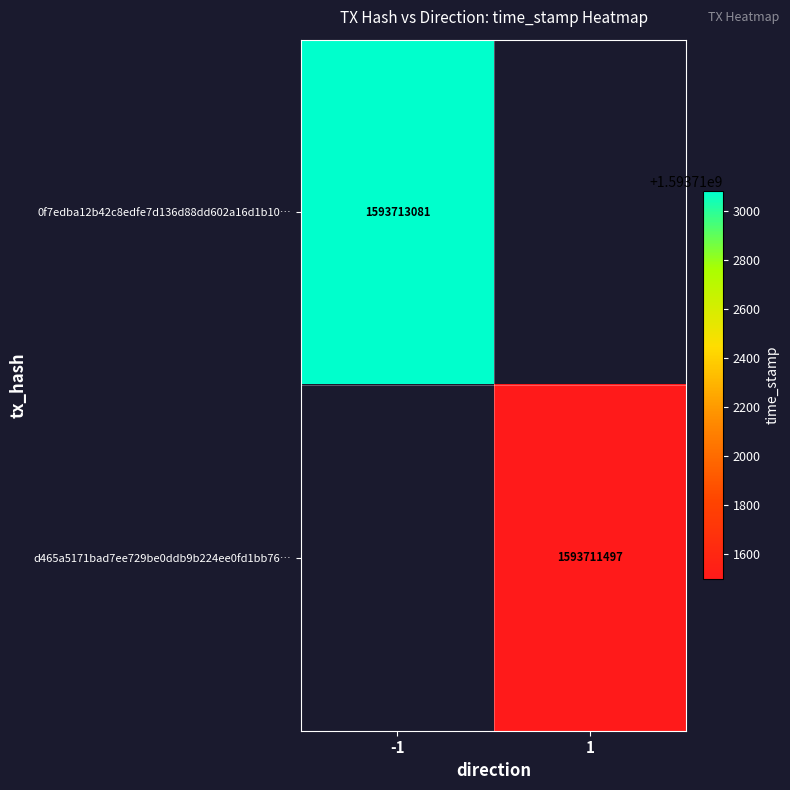

Rank the series at 1 from lowest to highest value.

0f7edba12b42c8edfe7d136d88dd602a16d1b10, d465a5171bad7ee729be0ddb9b224ee0fd1bb76